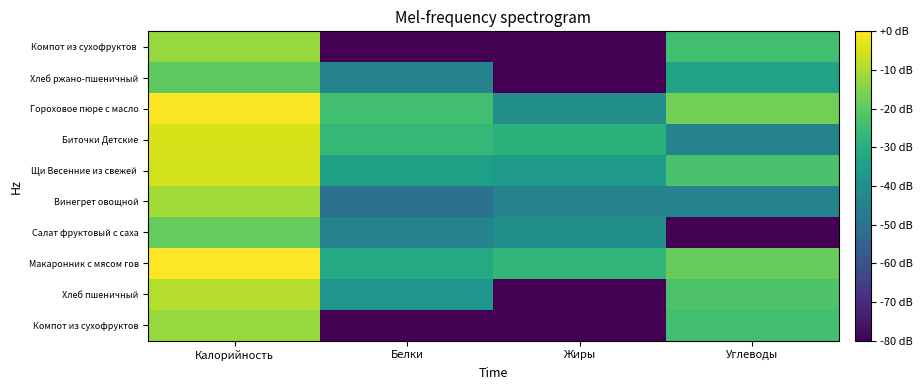

Between Белки and Калорийность, which is larger?

Калорийность